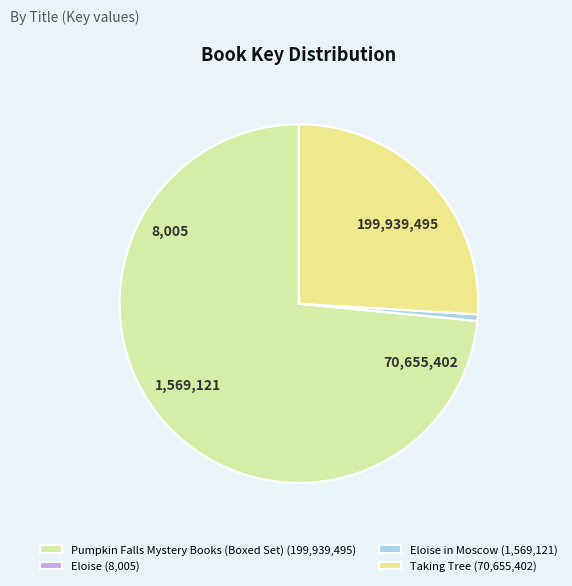

Which category has the biggest portion of the pie?

Pumpkin Falls Mystery Books (Boxed Set) (199,939,495)